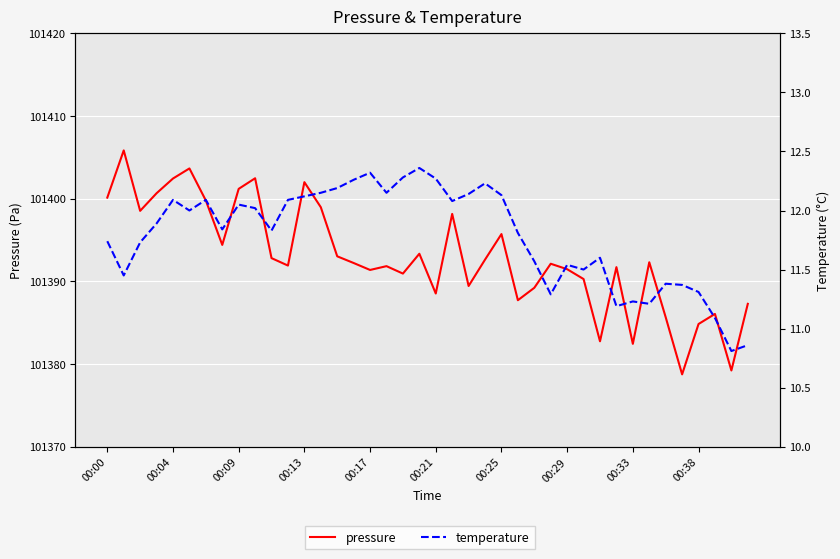

Reading left to right, list all the values displayed in this chart.

pressure: 101400.1	101405.8	101398.5	101400.7	101402.4	101403.7	101399.8	101394.4	101401.2	101402.5	101392.8	101391.9	101402.0	101399.0	101393.0	101392.2	101391.4	101391.8	101390.9	101393.3	101388.5	101398.2	101389.4	101392.6	101395.7	101387.7	101389.2	101392.1	101391.5	101390.3	101382.8	101391.7	101382.4	101392.3	101385.7	101378.8	101384.8	101386.1	101379.2	101387.3
temperature: 11.7	11.4	11.7	11.9	12.1	12.0	12.1	11.8	12.1	12.0	11.8	12.1	12.1	12.2	12.2	12.3	12.3	12.2	12.3	12.4	12.3	12.1	12.1	12.2	12.1	11.8	11.6	11.3	11.5	11.5	11.6	11.2	11.2	11.2	11.4	11.4	11.3	11.1	10.8	10.9